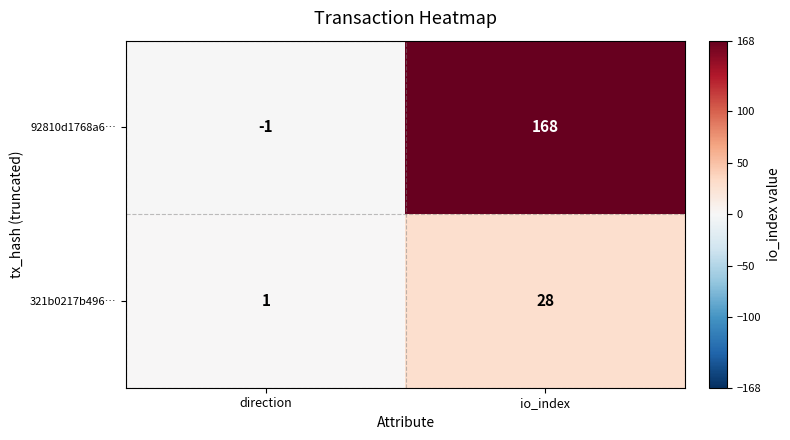

At which category is the sum across all series the highest?

io_index